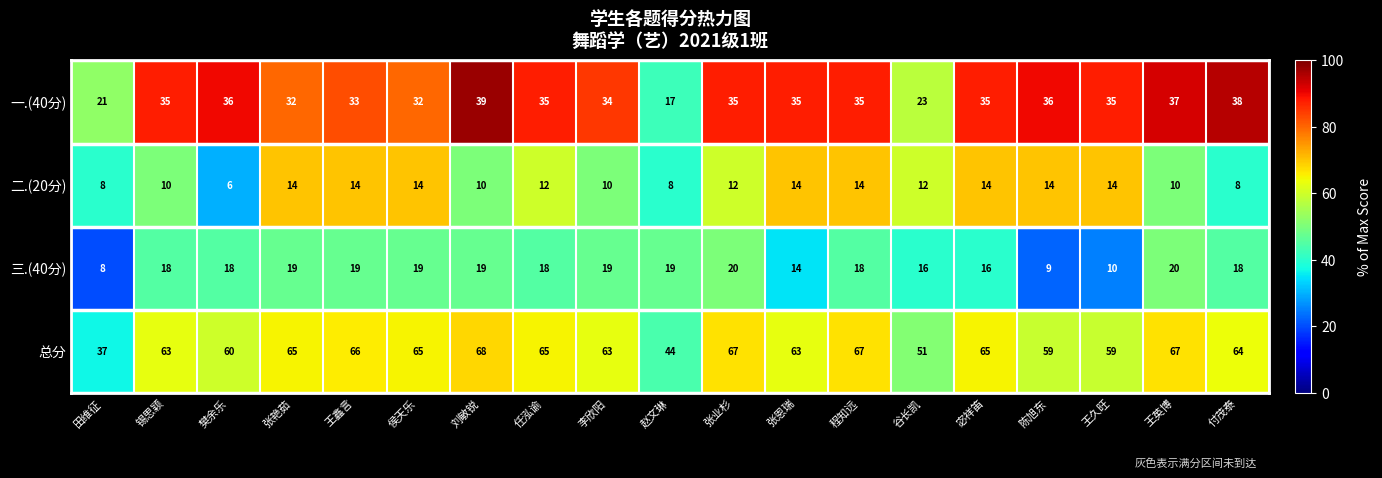

What is the spread (max minus min) of values at 侯天乐?

51